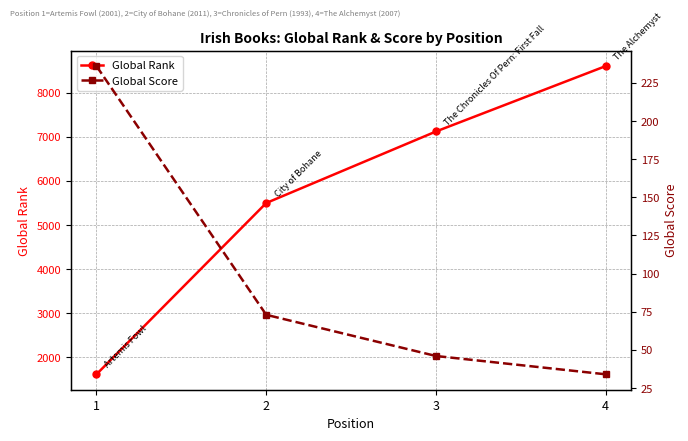

What is the difference between the highest and lowest values at 2?

5426